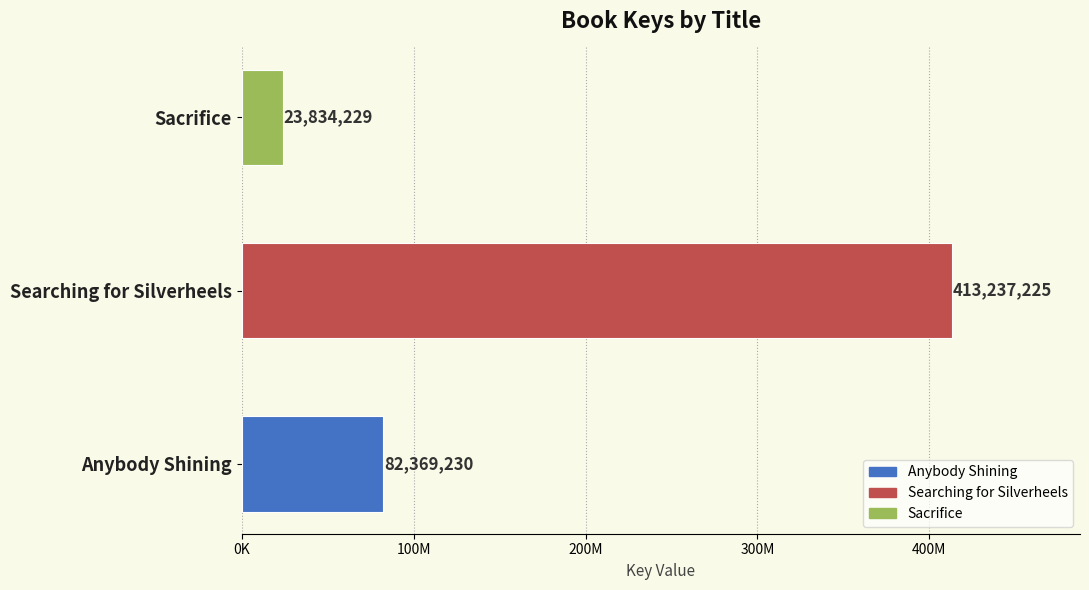

List the labels in order of value, smallest first.

Sacrifice, Anybody Shining, Searching for Silverheels